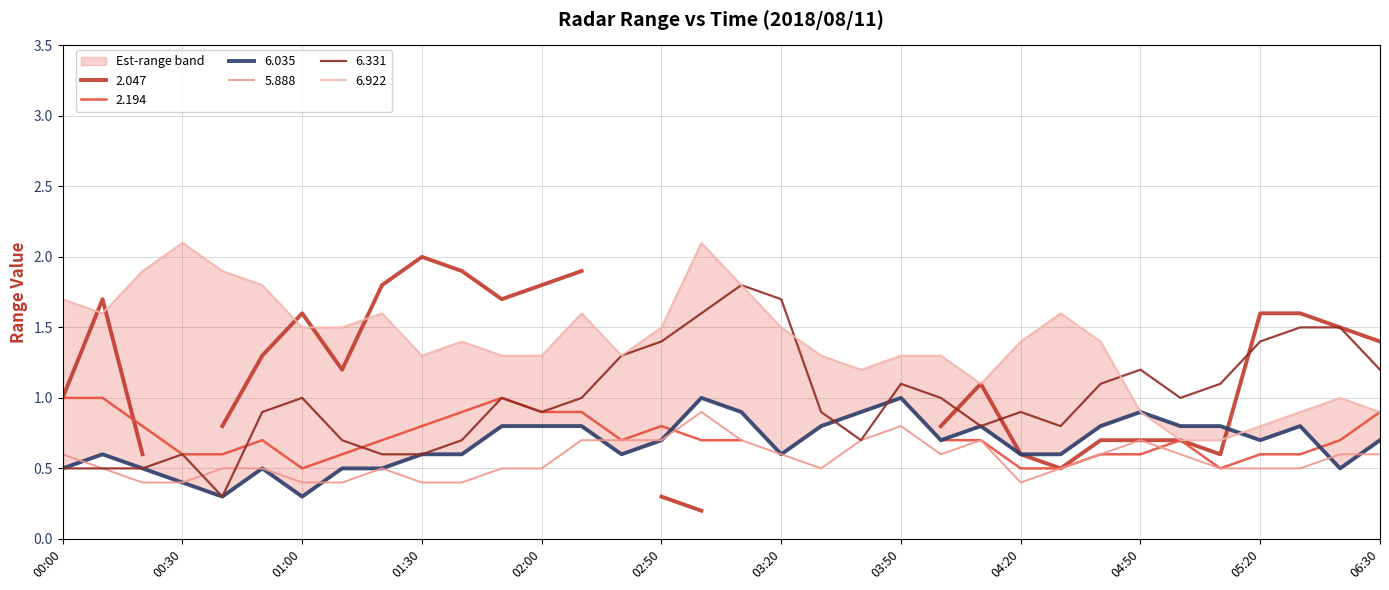

The value of 6.331 at 01:30 is 1.1. True or false?

False